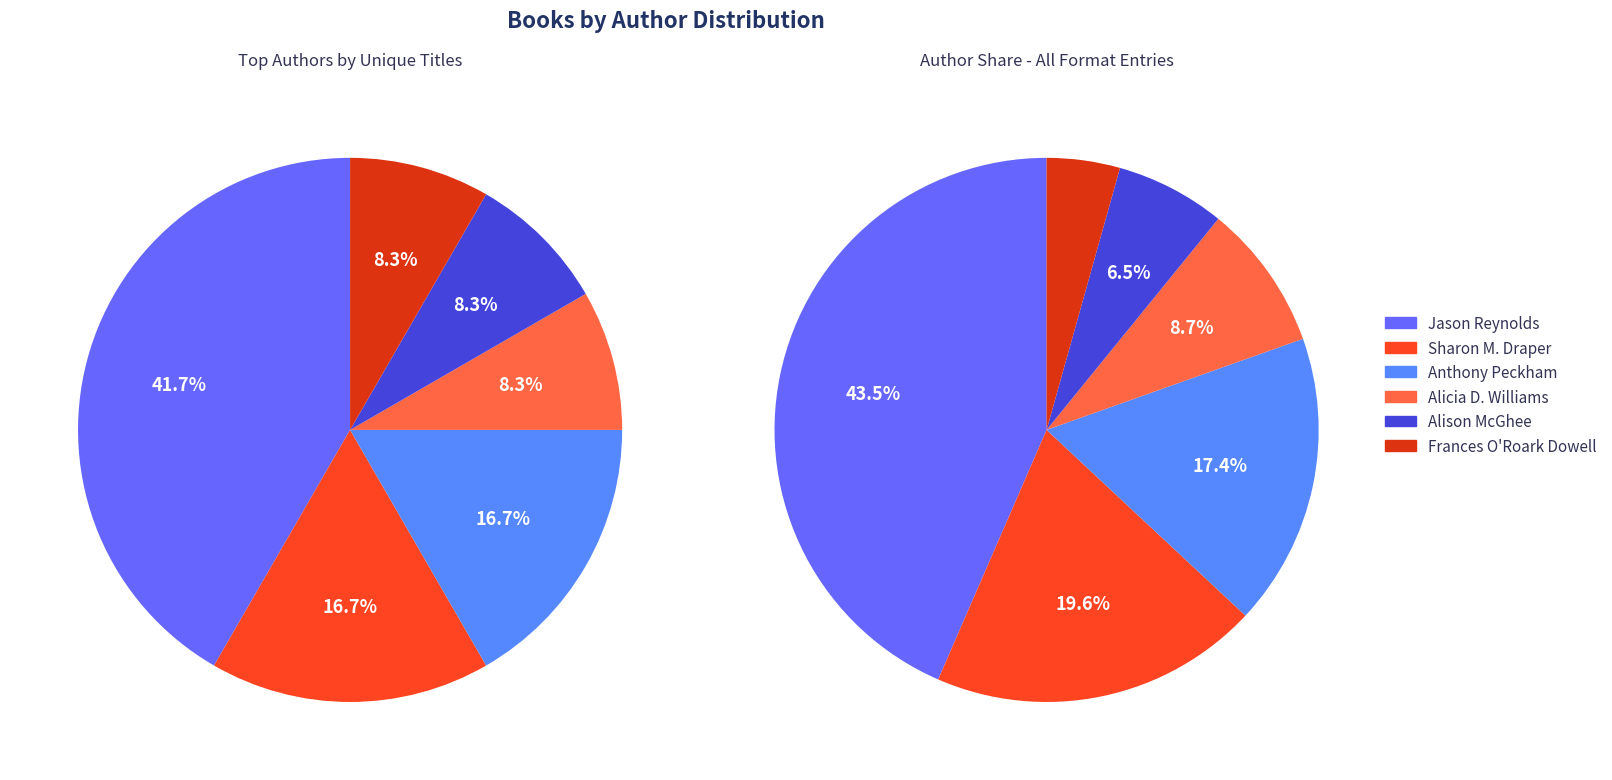

To the nearest percent, what portion does Alison McGhee (21408612) represent?

8%